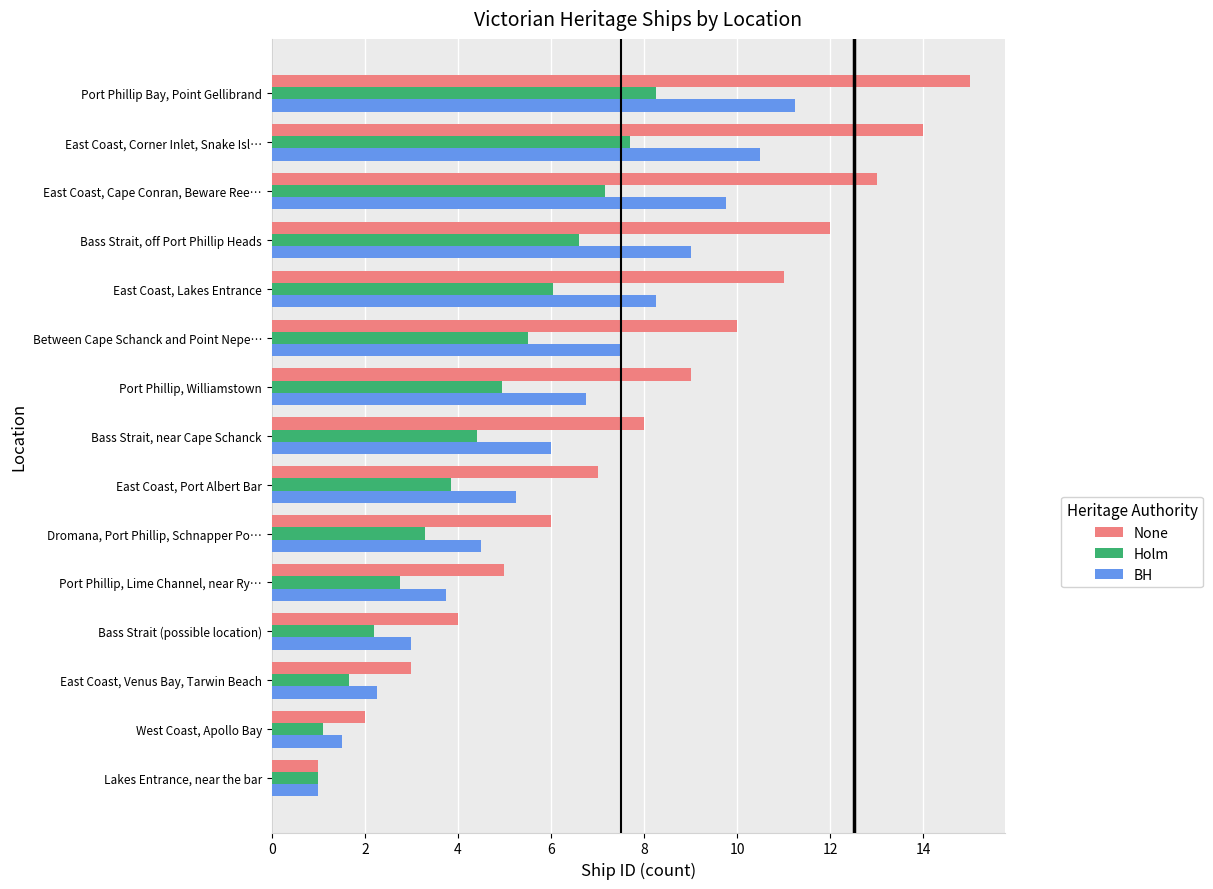

Rank the series by their maximum value, from highest to lowest.

None, BH, Holm